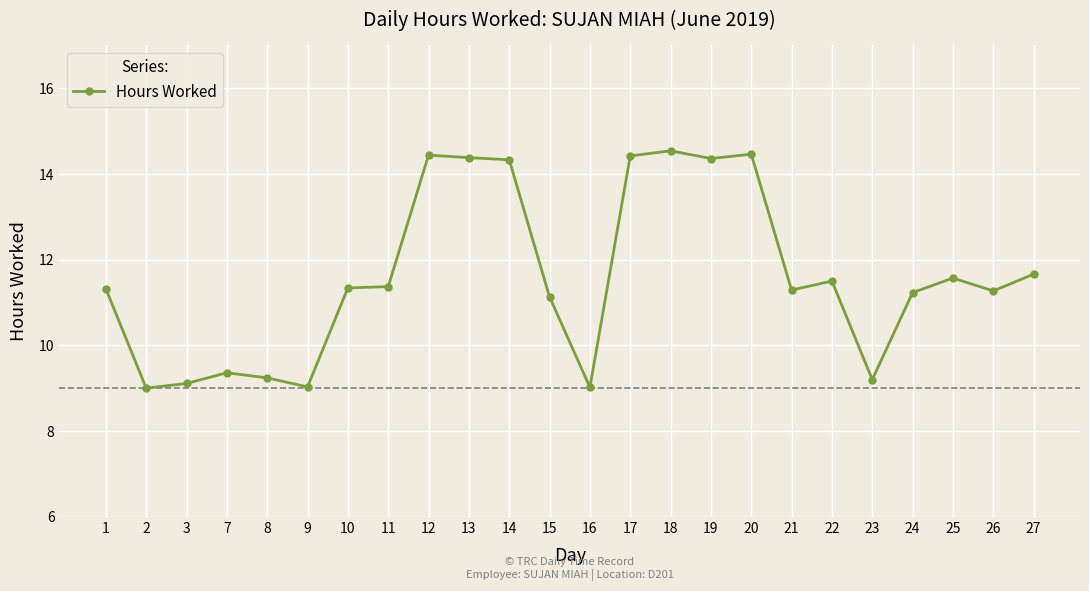

What is the greatest value displayed?

14.5